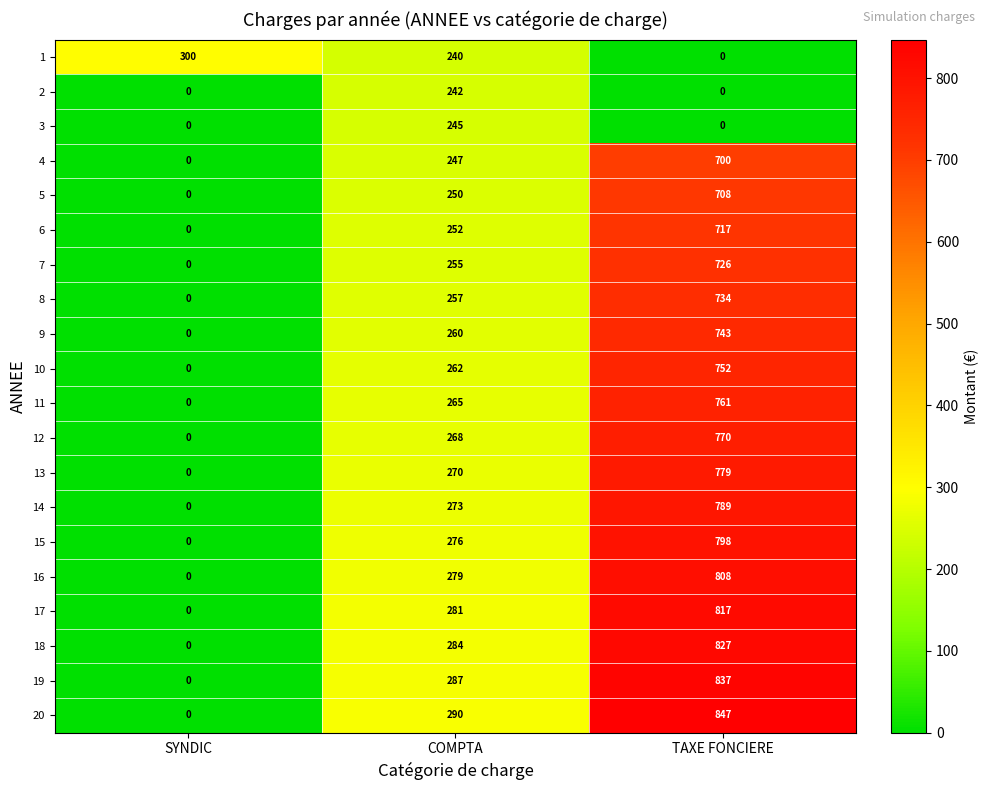

What is the approximate value of 12 at TAXE FONCIERE, to the nearest 100?

800